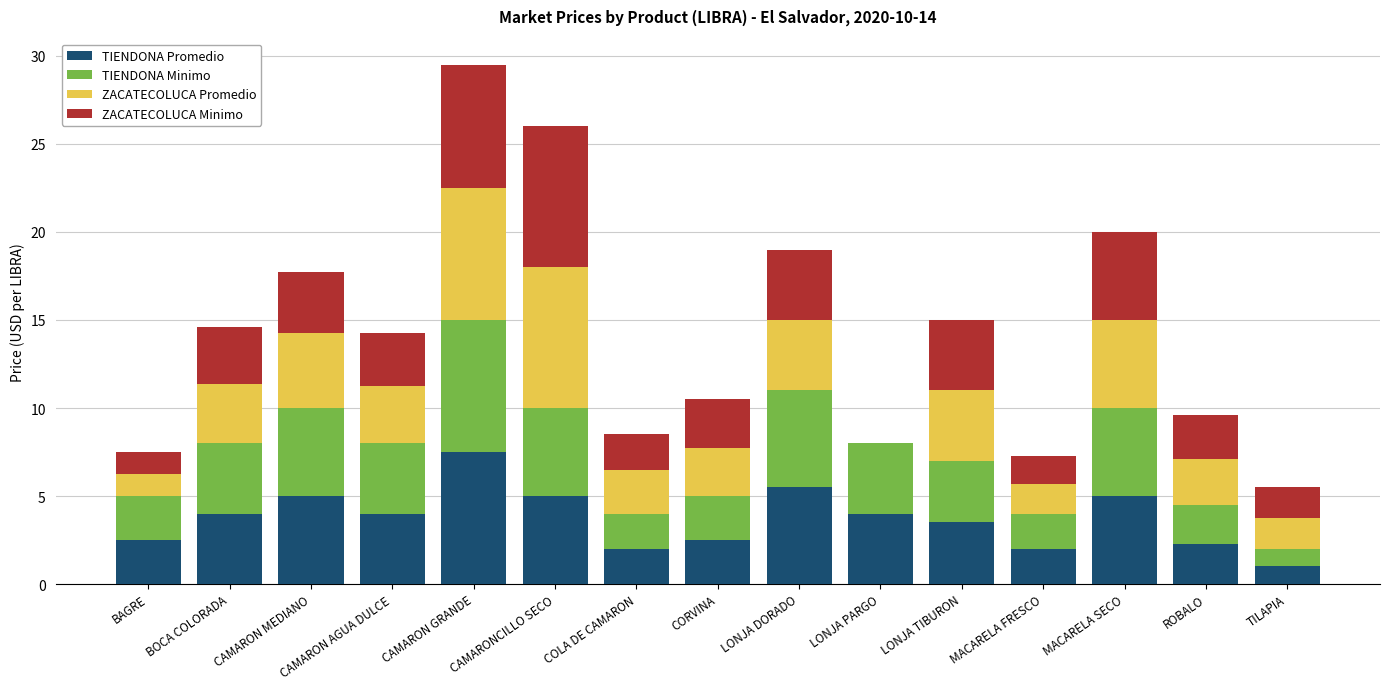

At which category is the sum across all series the highest?

CAMARON GRANDE